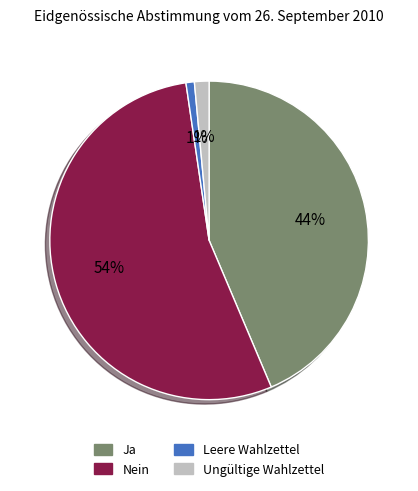

Which category accounts for the majority?

Nein